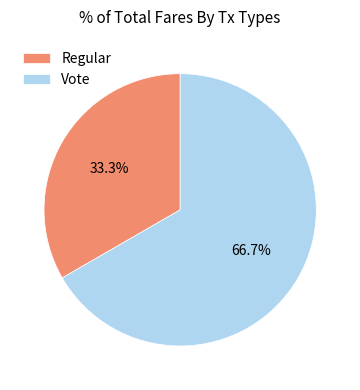

Approximately how many times larger is the value at Vote compared to Regular?

2.0